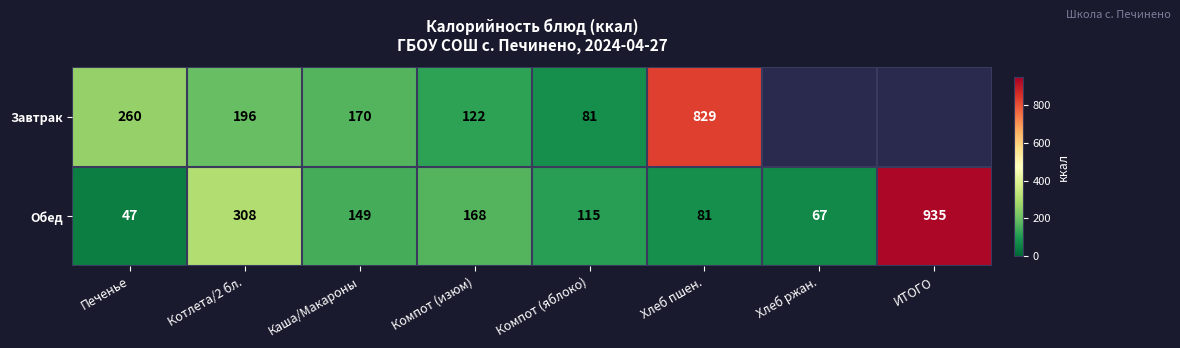

The Обед series shows 22 at Печенье. True or false?

False